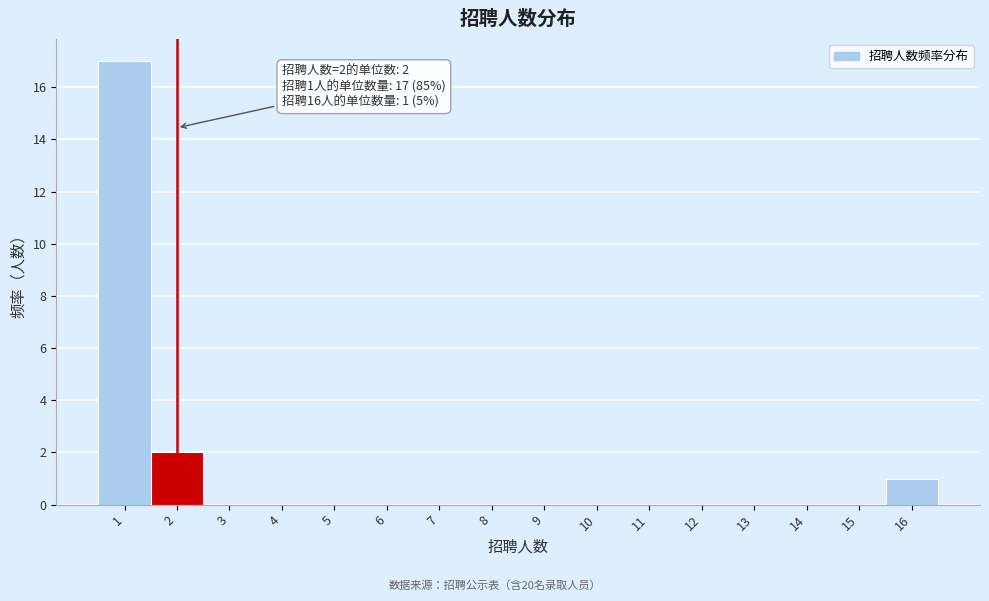

Over which range of the x-axis is the bar tallest?

0.5 to 1.5